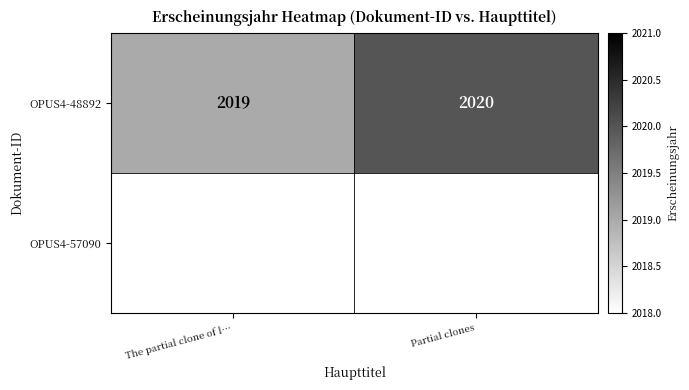

Which category has the lowest value across all series?

The partial clone of l…